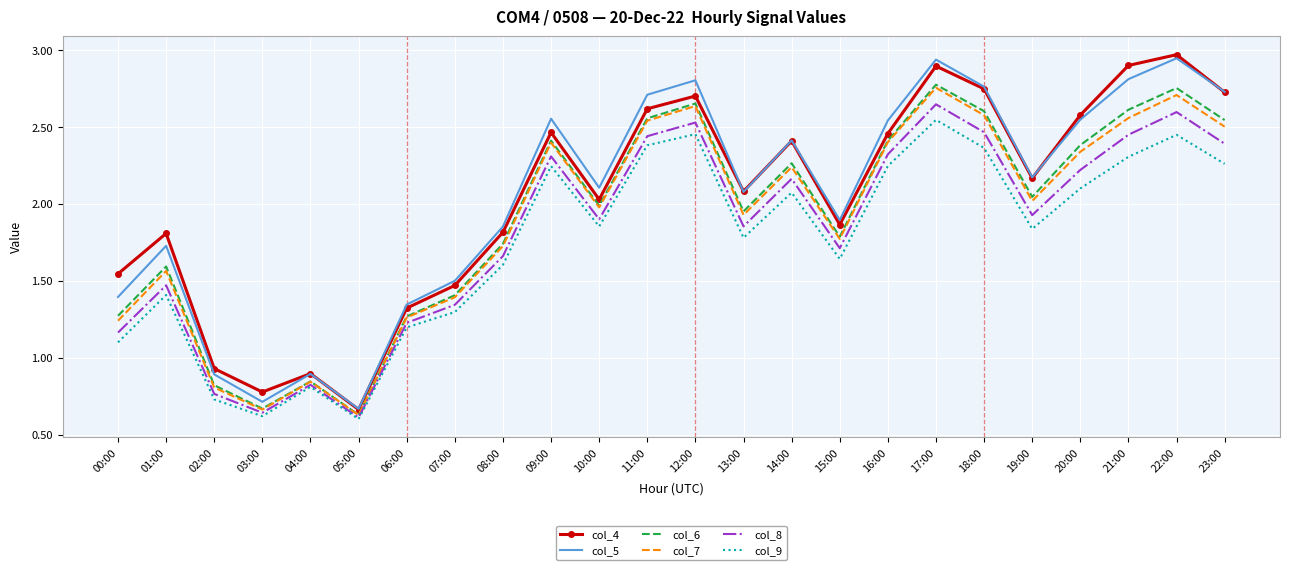

At which category is the sum across all series the highest?

17:00